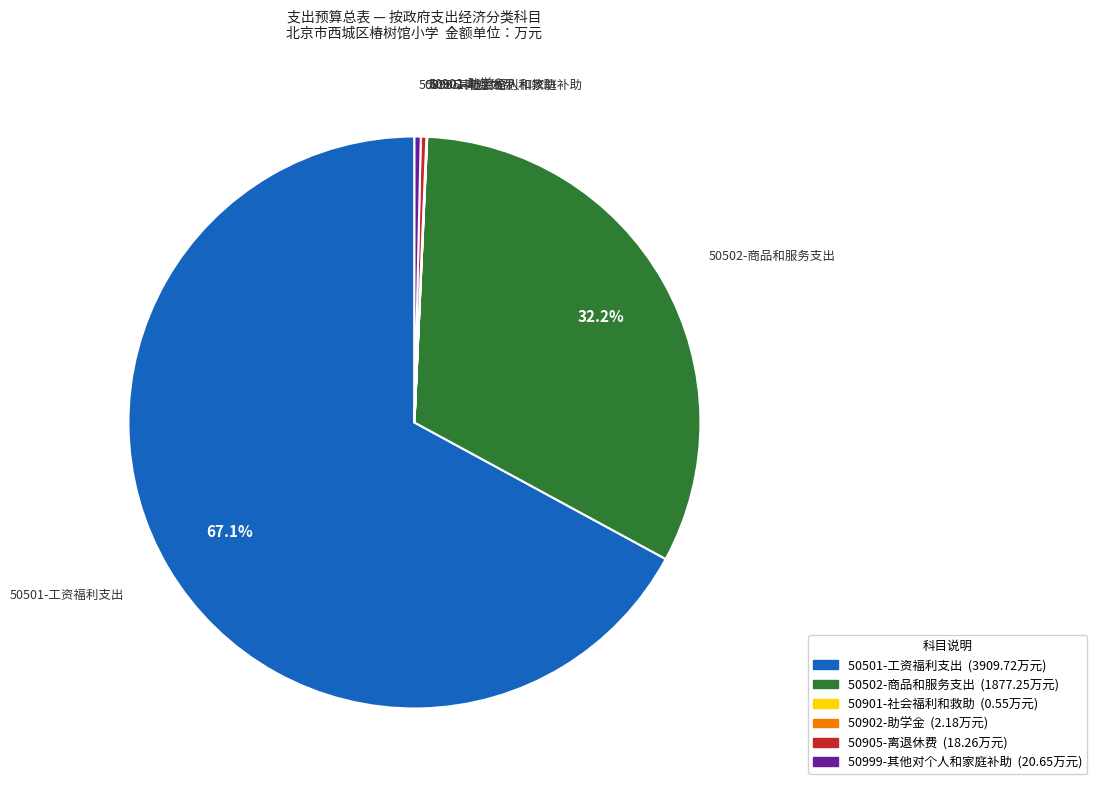

To the nearest percent, what is the difference between the largest and smallest slice percentages?

67%